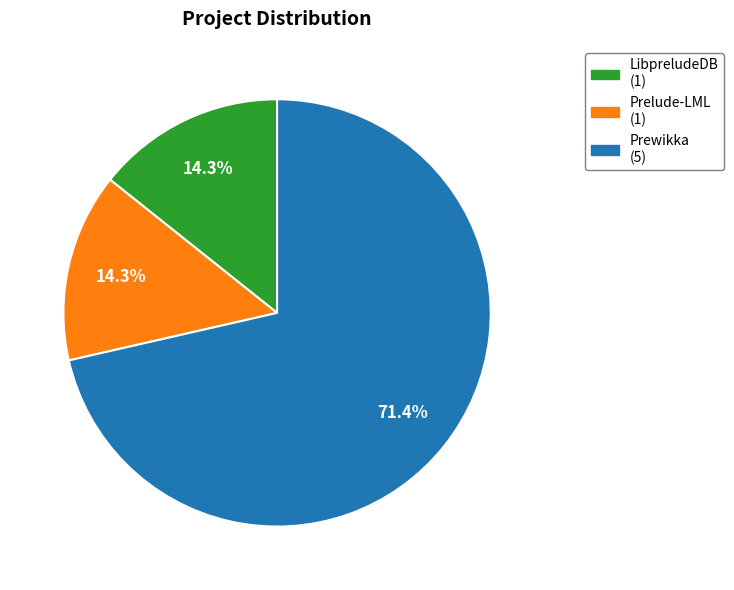

Is there any slice that represents more than half of the pie?

Yes